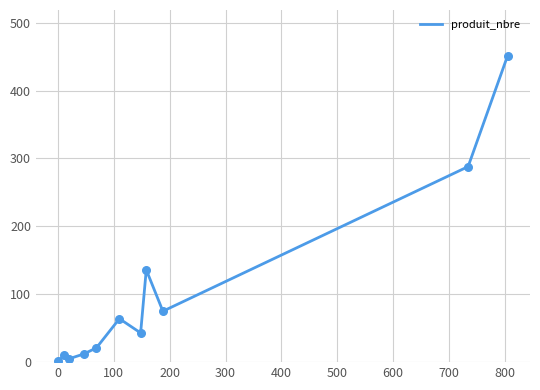

What is the maximum value shown in the chart?

451